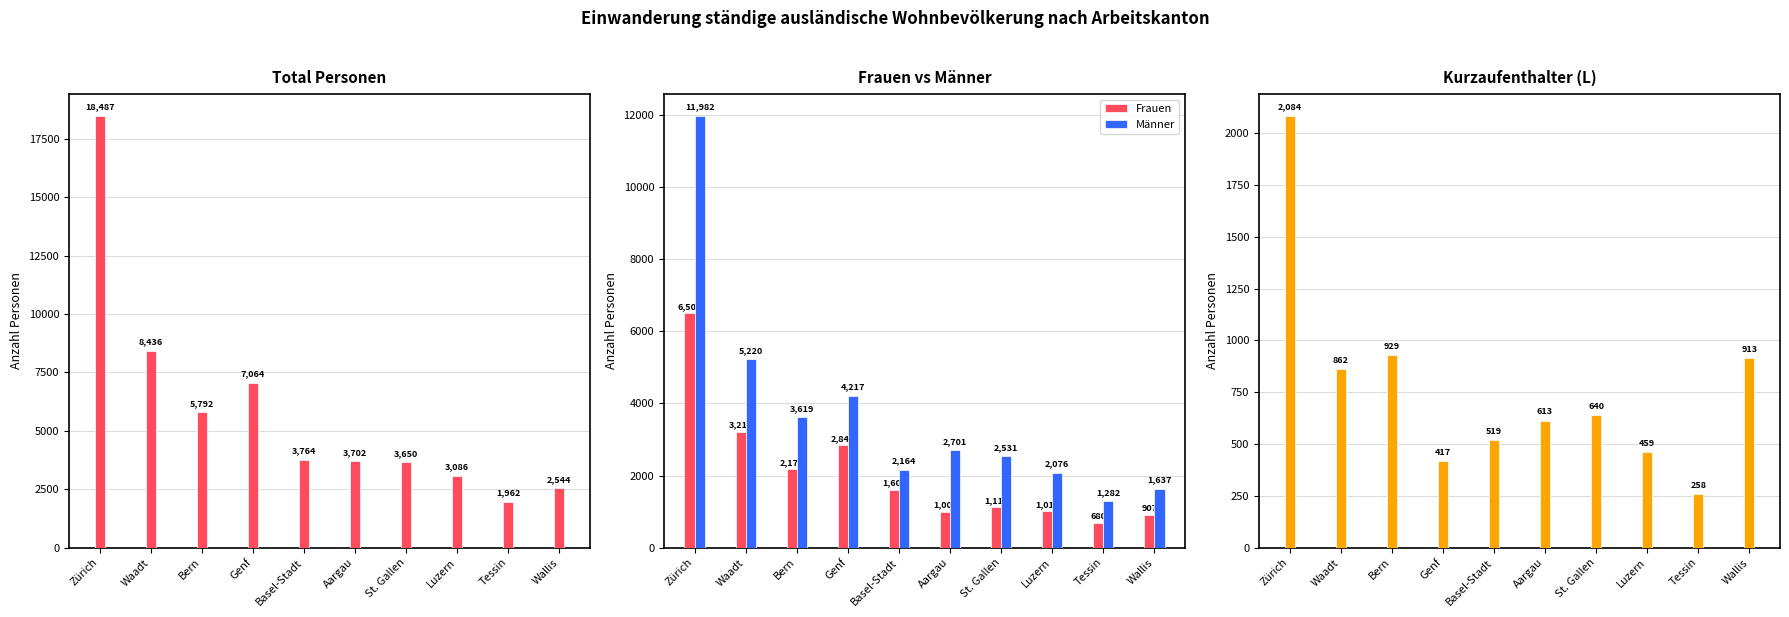

Is the value of Frauen at Genf greater than the value of Total at Waadt?

No